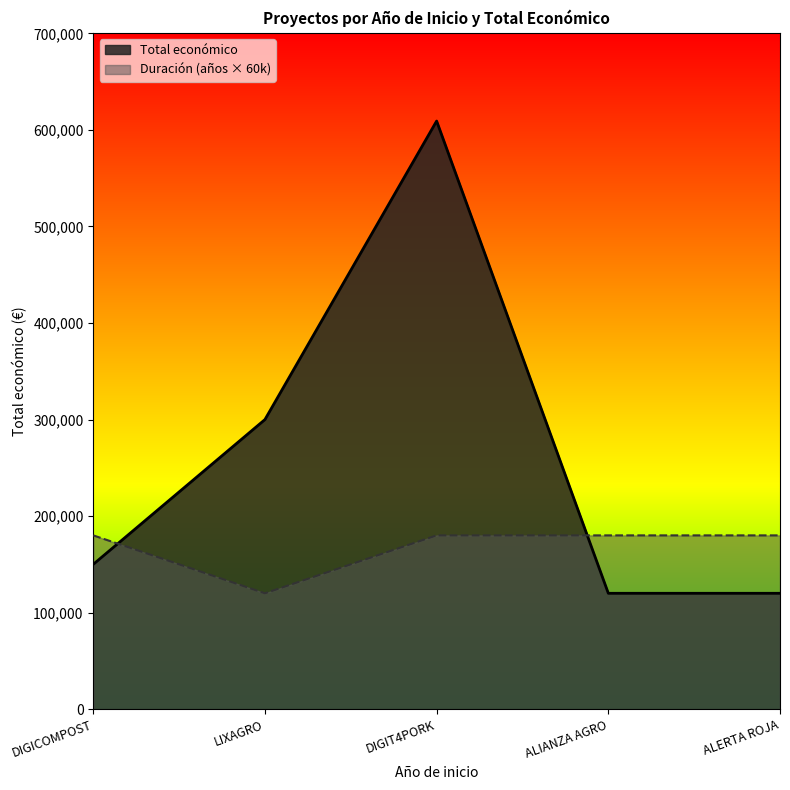

Which series has the widest spread of values?

Total económico